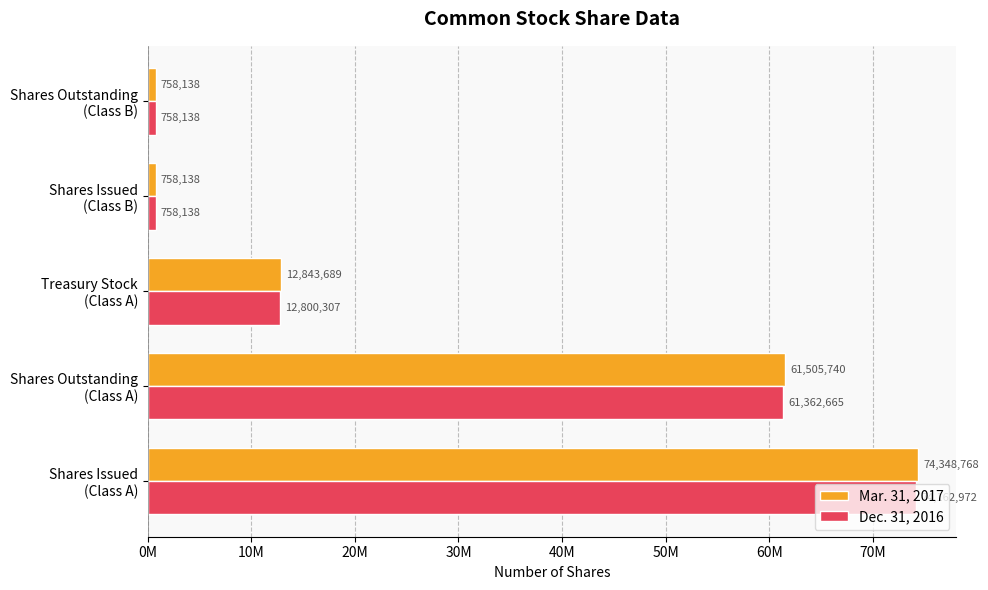

At which category is the sum across all series the highest?

Shares Issued
(Class A)